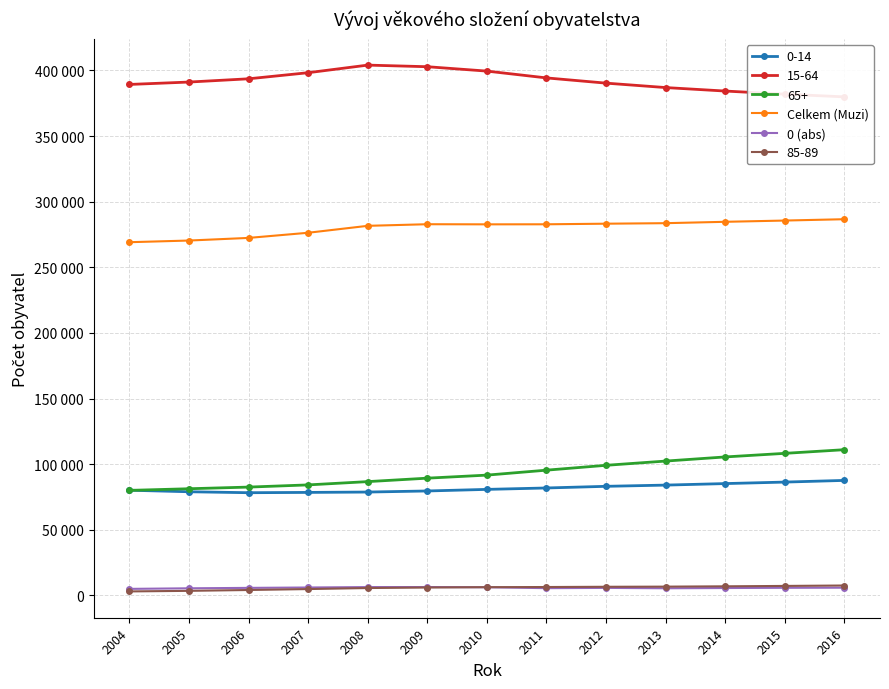

The value of Celkem (Muzi) at 2016 is 510838. True or false?

False